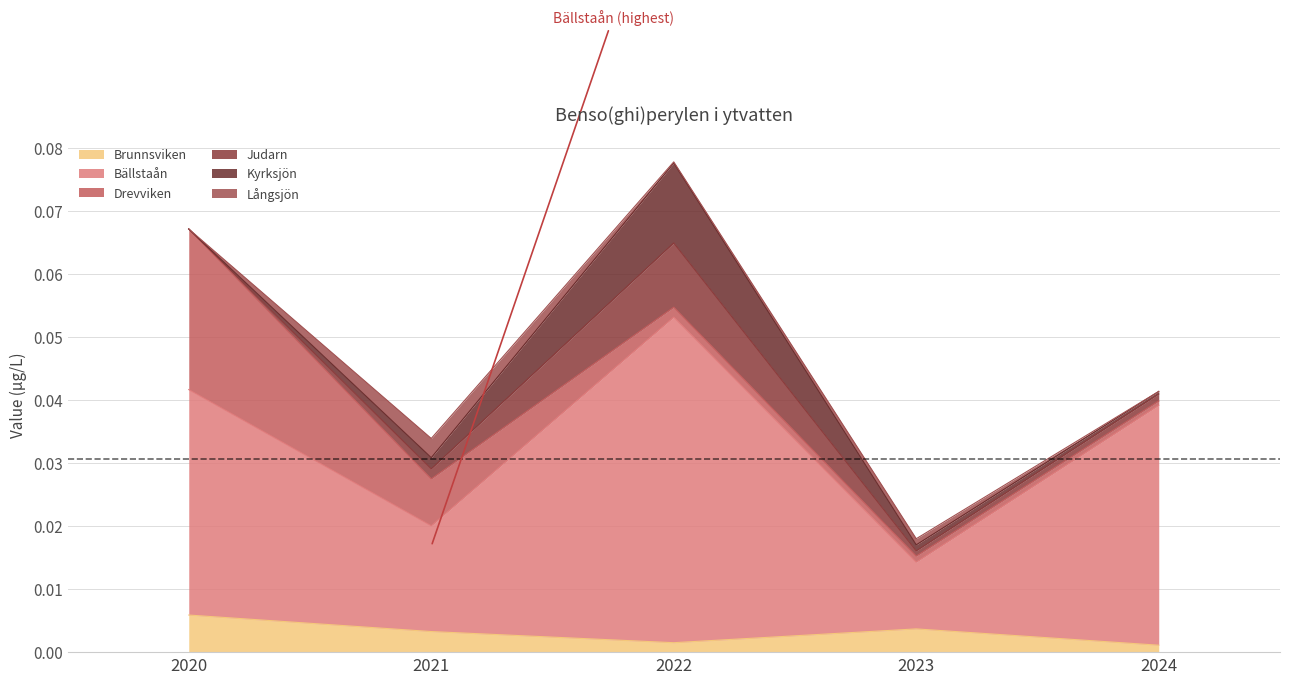

List the labels in order of Brunnsviken value, smallest first.

2024, 2022, 2021, 2023, 2020